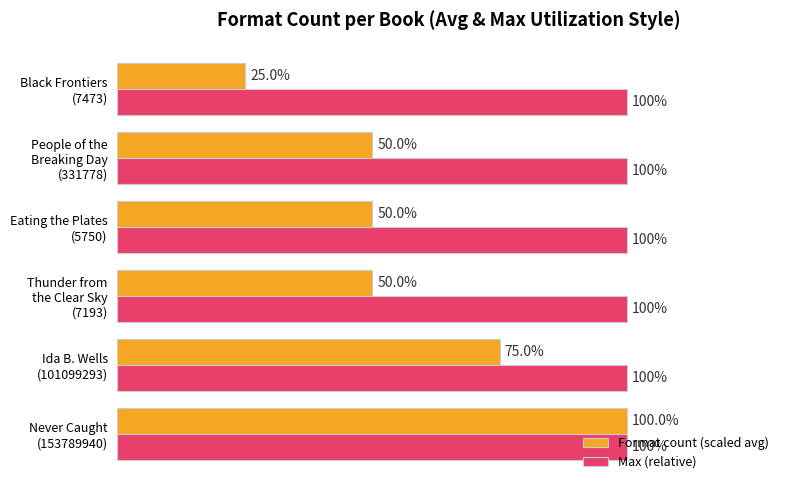

Which series has the largest range (max minus min)?

Format count (scaled avg)